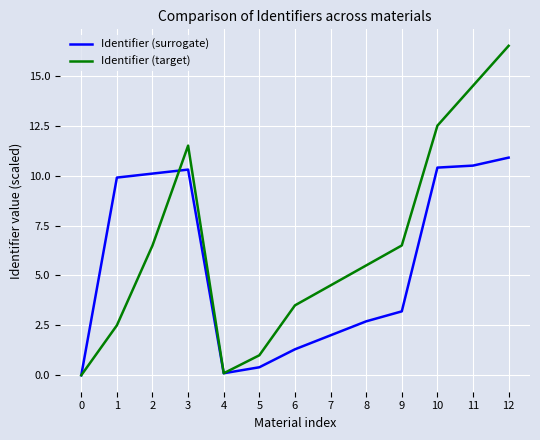

At which category does the chart reach its peak across all series?

12